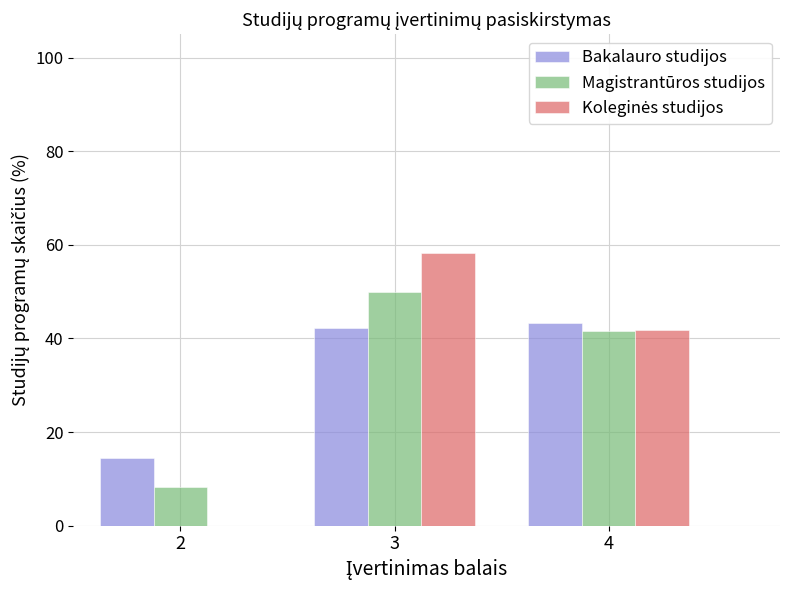

What is the total value across all series at 2?

22.8